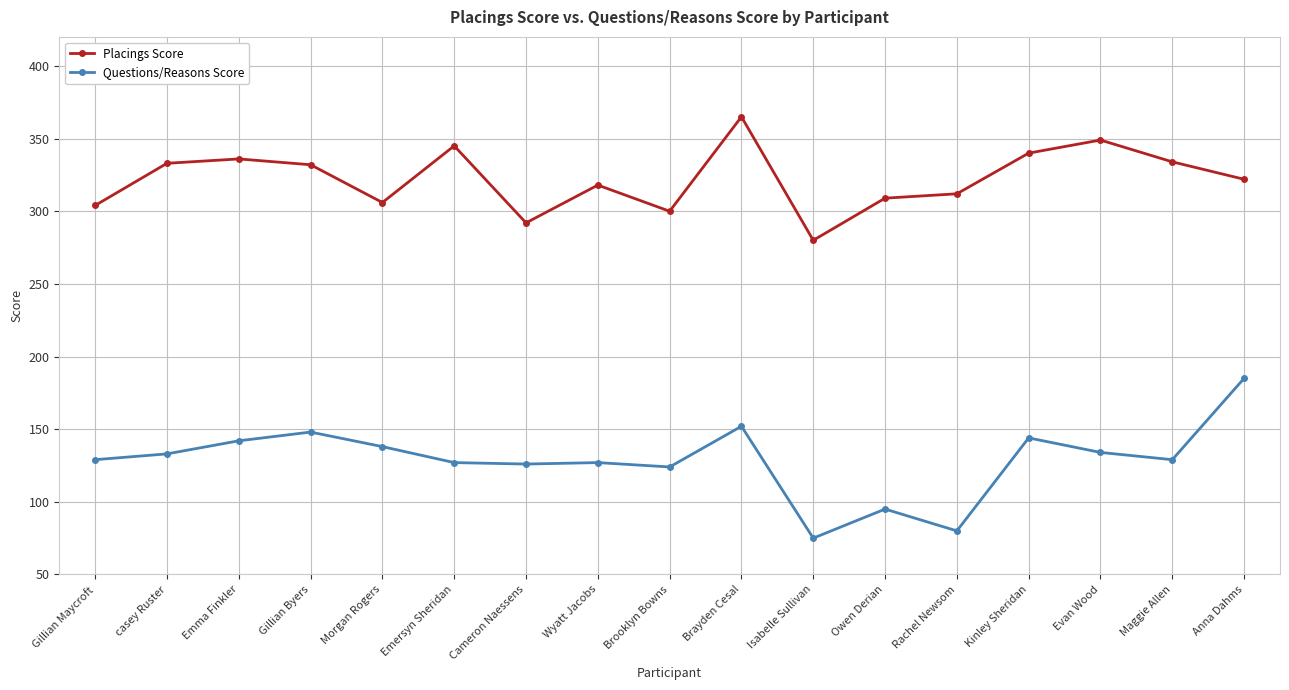

What is the spread (max minus min) of values at Gillian Maycroft?

175